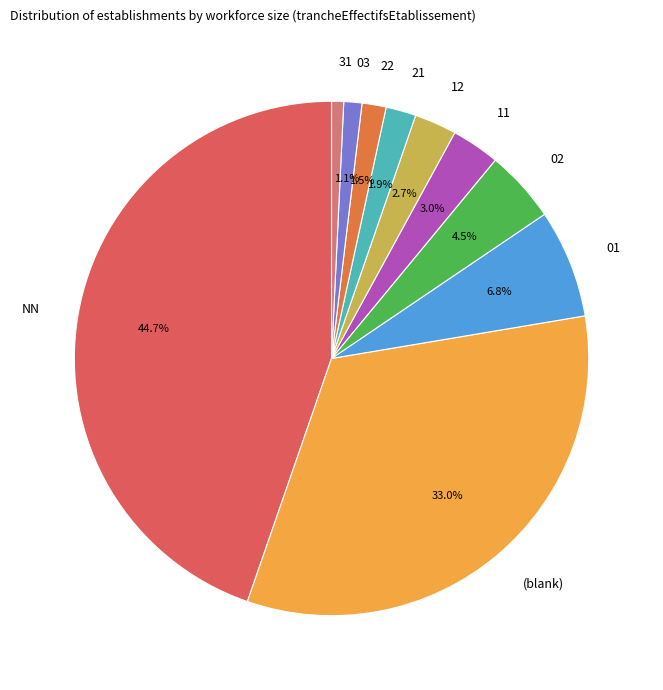

How many slices are in this pie chart?

10